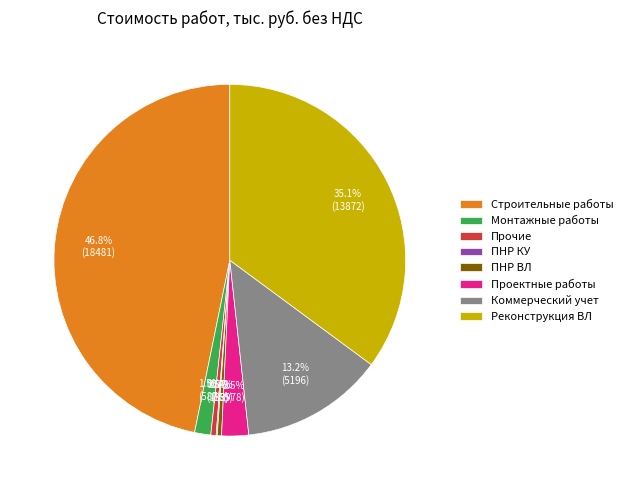

Is the sum of ПНР ВЛ and Проектные работы greater than half?

No